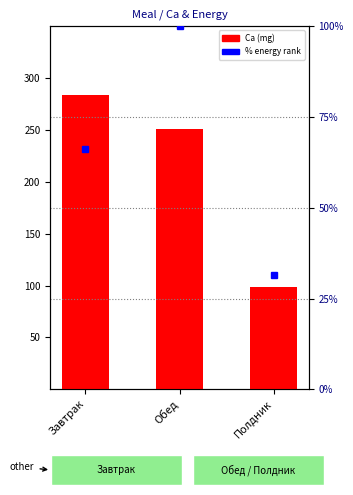

How many groups of bars are there?

3